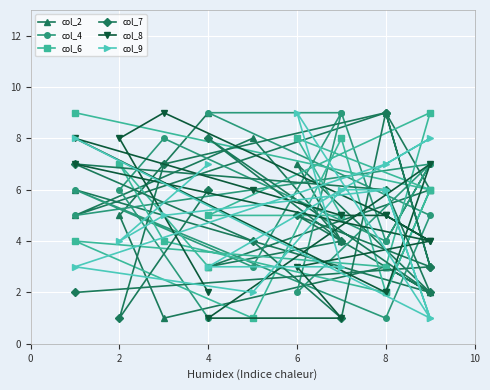

What is the value of the col_9 point at the 3rd from the left?

5